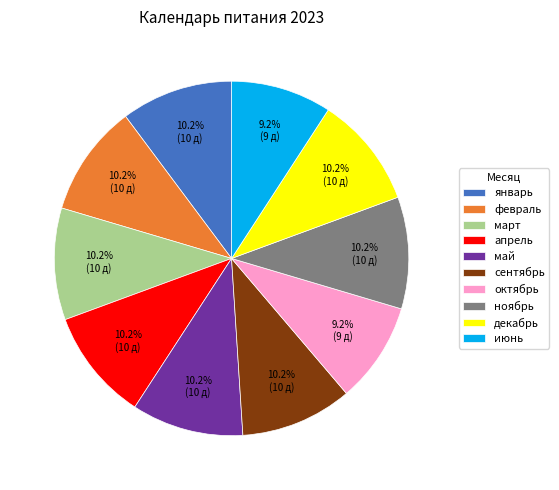

The июнь slice represents 18% of the pie. True or false?

False